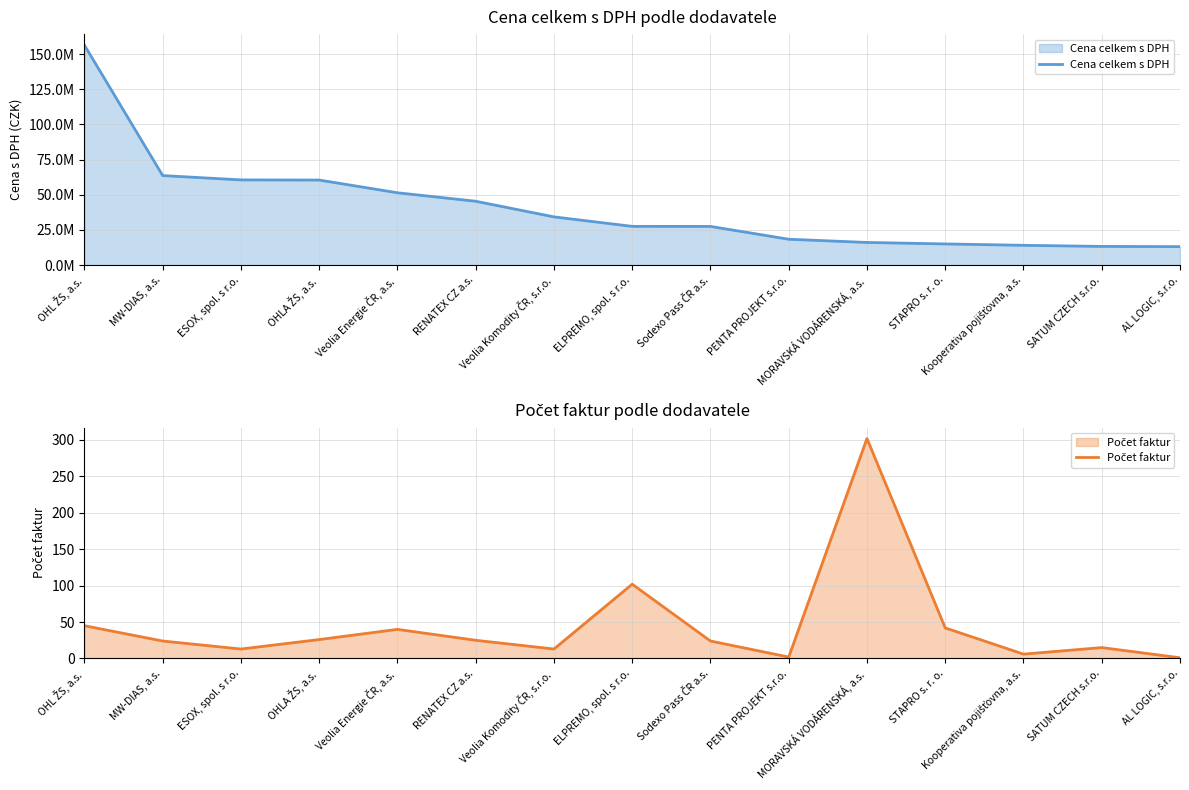

Rank the categories by Cena celkem s DPH value from highest to lowest.

OHL ŽS, a.s., MW-DIAS, a.s., ESOX, spol. s r.o., OHLA ŽS, a.s., Veolia Energie ČR, a.s., RENATEX CZ a.s., Veolia Komodity ČR, s.r.o., ELPREMO, spol. s r.o., Sodexo Pass ČR a.s., PENTA PROJEKT s.r.o., MORAVSKÁ VODÁRENSKÁ, a.s., STAPRO s. r. o., Kooperativa pojišťovna, a.s., SATUM CZECH s.r.o., AL LOGIC, s.r.o.